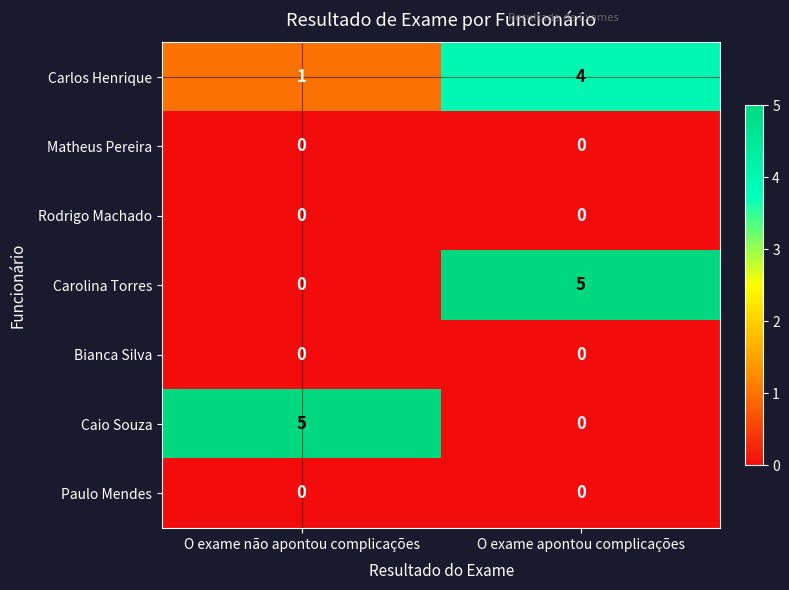

At which label does Carolina Torres reach its peak?

O exame apontou complicações